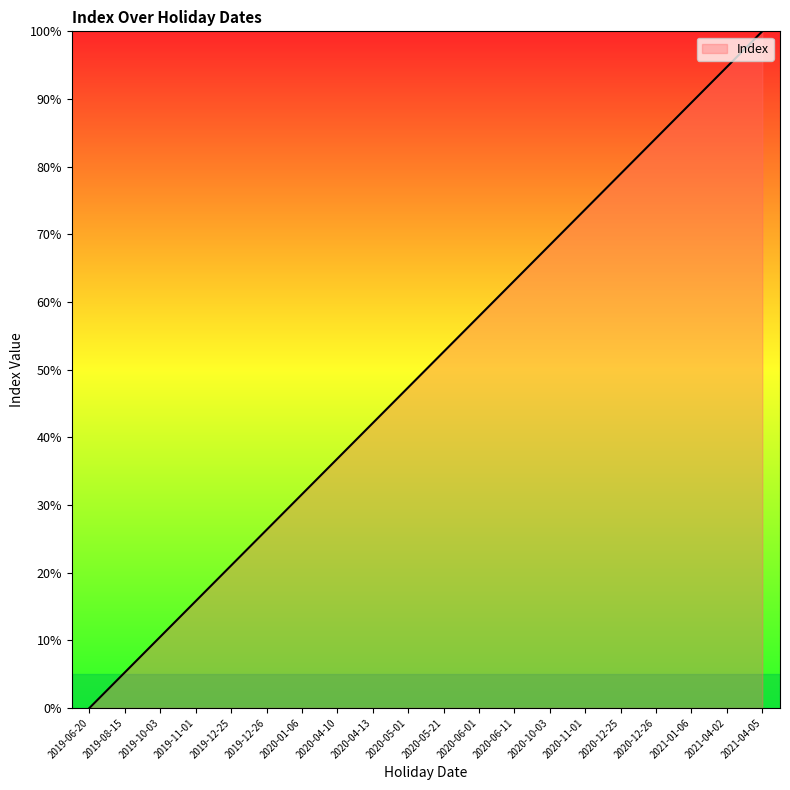

True or false: the data has more than 0 interior local peaks.

False